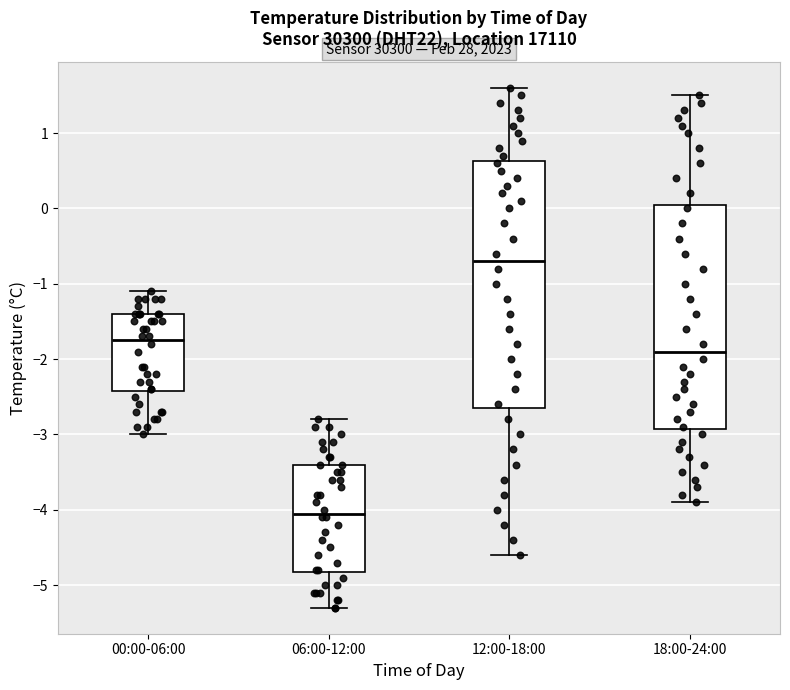

Comparing the boxes themselves (not the whiskers), which one is the tallest?

12:00-18:00